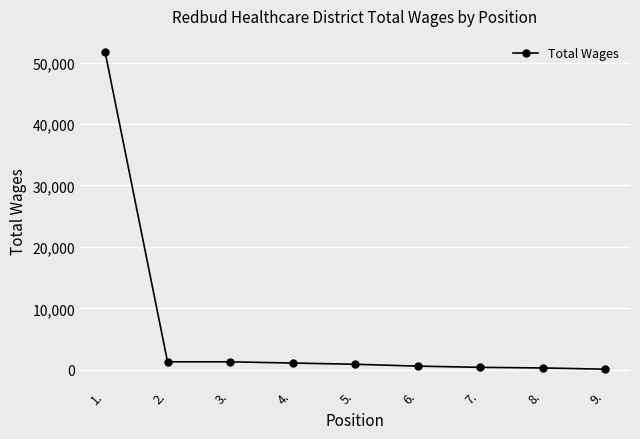

What position from the left is 8.?

8